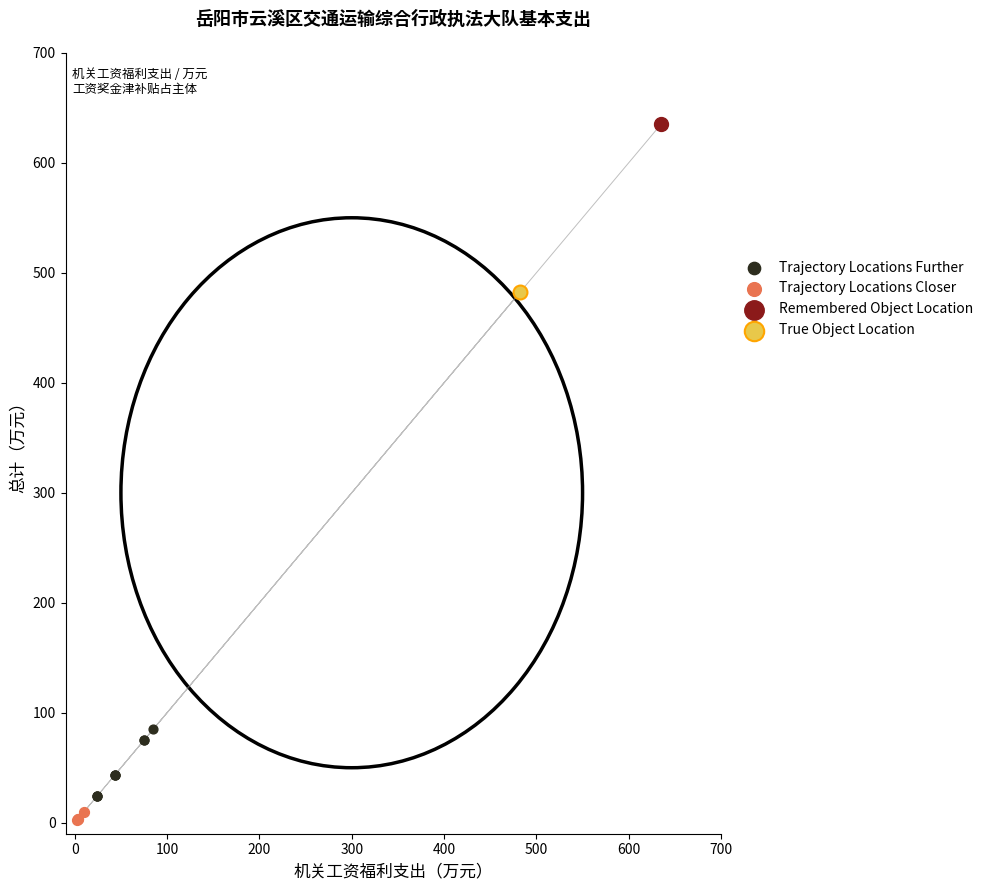

What are all the series names shown in the legend?

Trajectory Locations Further, Trajectory Locations Closer, Remembered Object Location, True Object Location